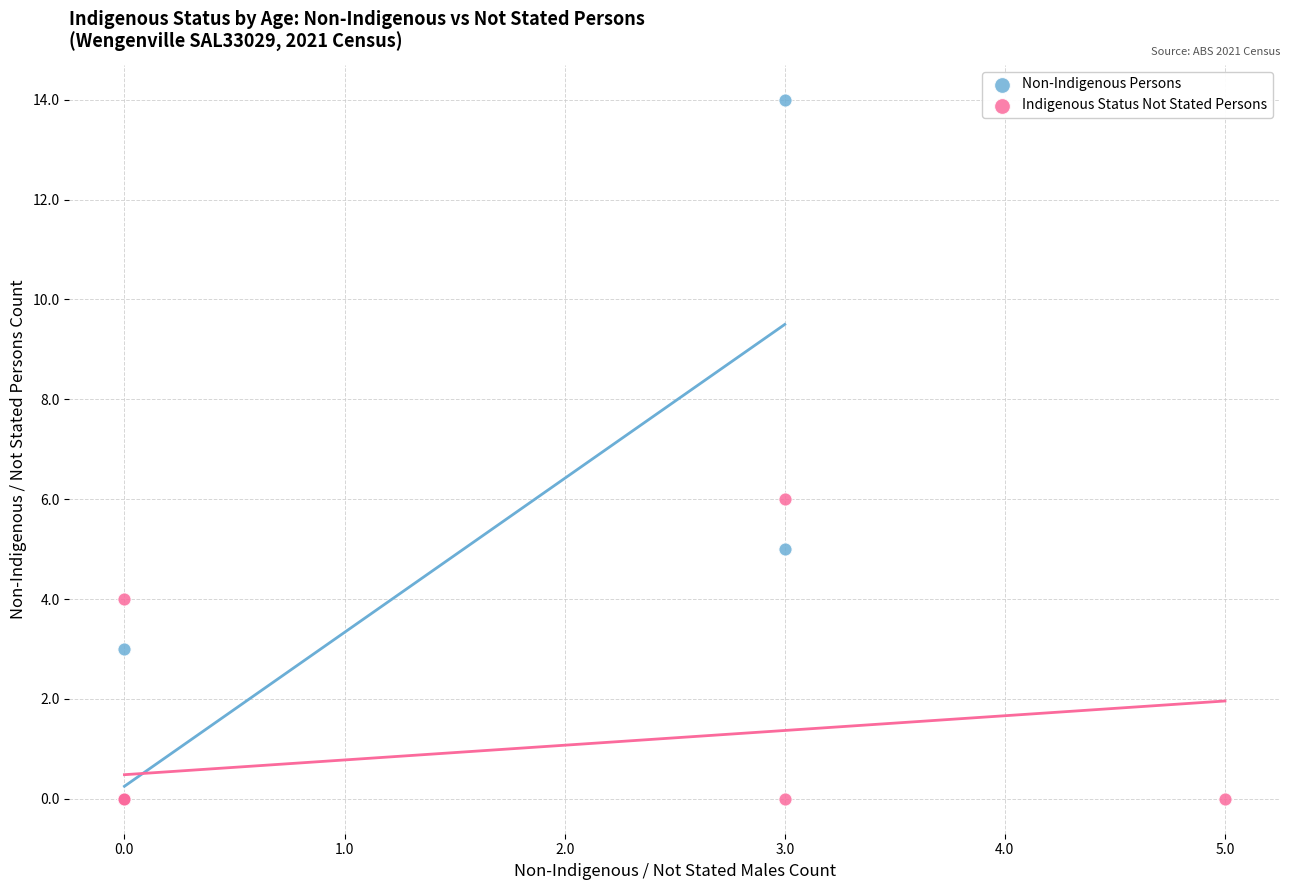

Which series has the largest Y range (max minus min)?

Non-Indigenous Persons